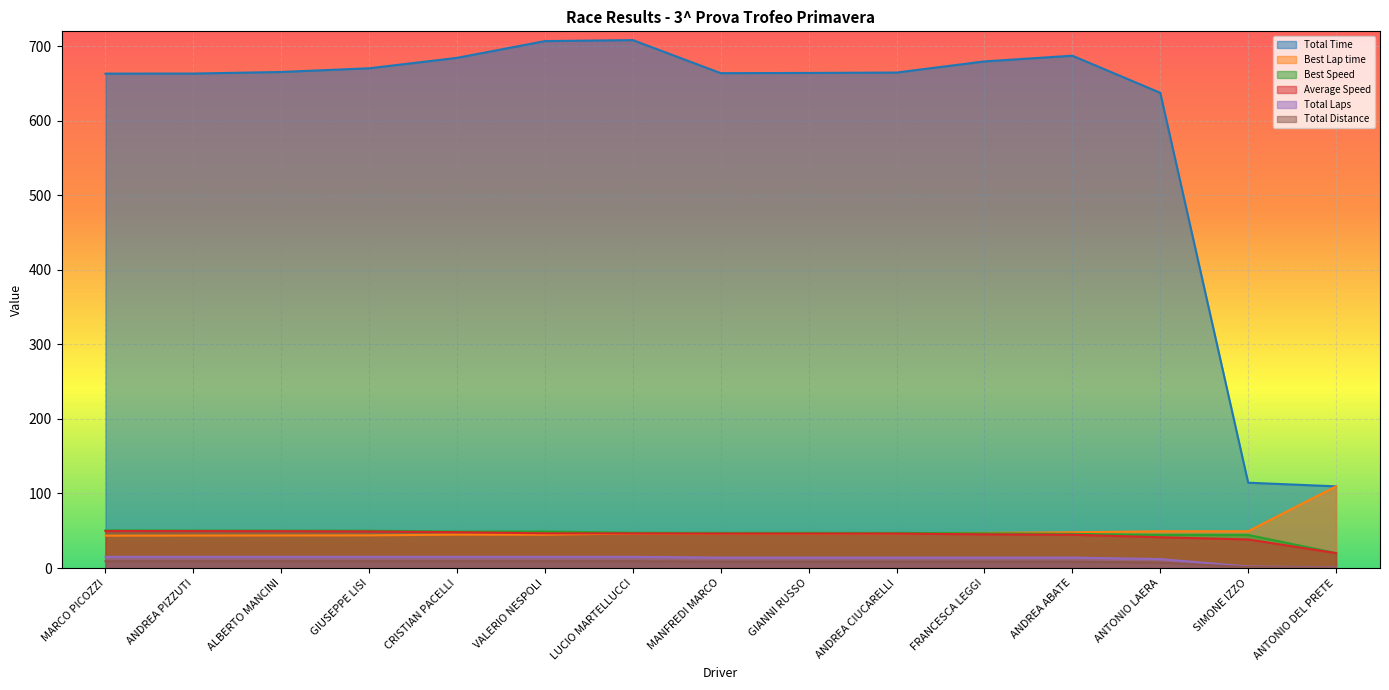

List the series in order of their peak value, highest first.

Total Time, Best Lap time, Best Speed, Average Speed, Total Laps, Total Distance